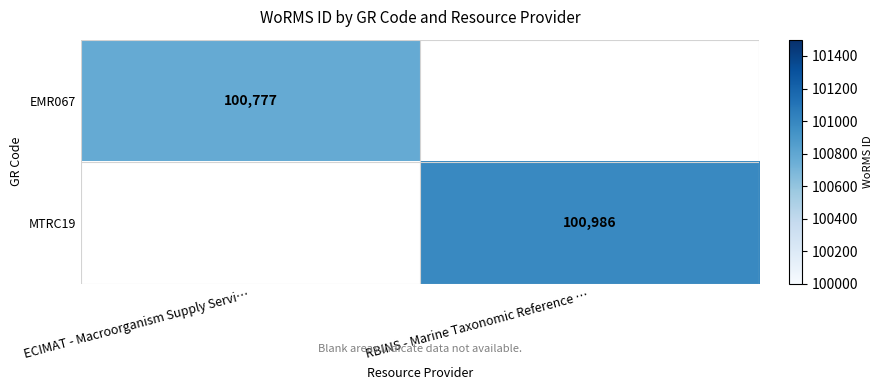

At which category is the sum across all series the highest?

RBINS - Marine Taxonomic Reference …